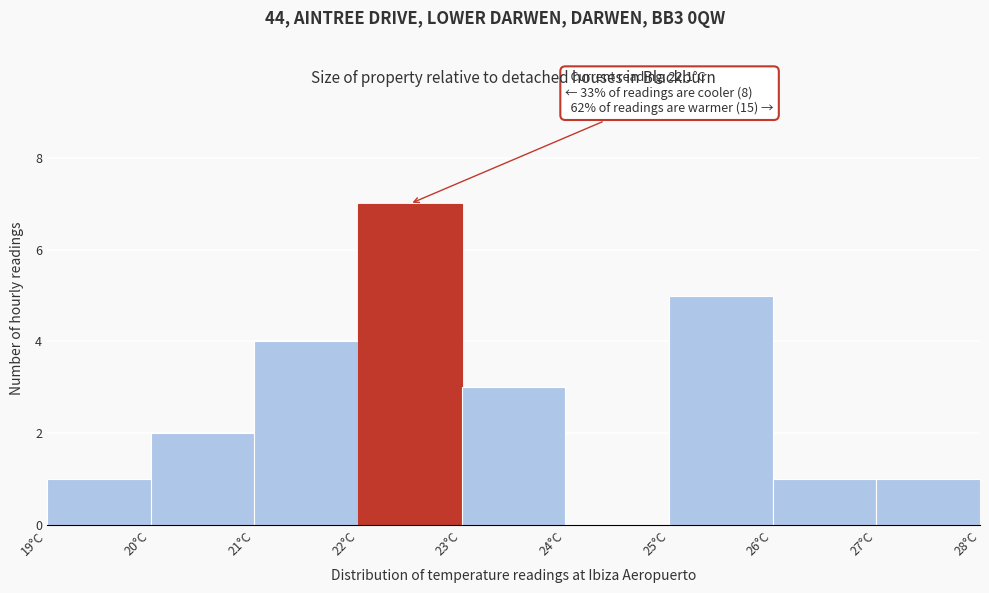

Over which range of the x-axis is the bar tallest?

22 to 23